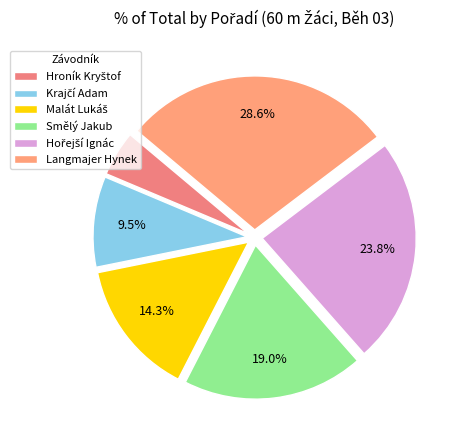

True or false: Hořejší Ignác accounts for 24% of the total.

True